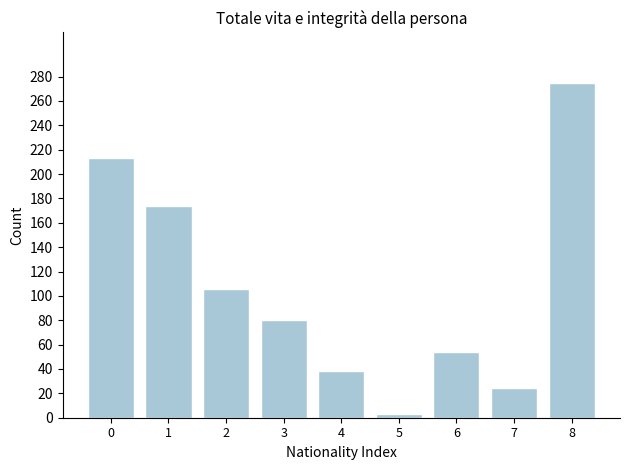

Reading left to right, list all the values displayed in this chart.

213	174	106	80	38	3	54	24	275